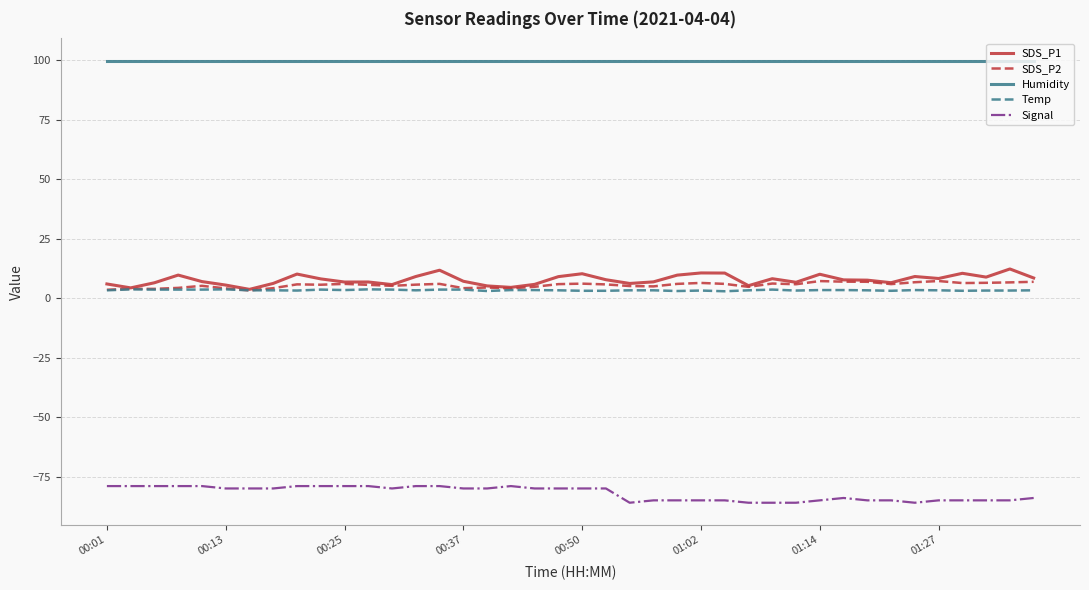

What is the maximum value shown in the chart?

99.9